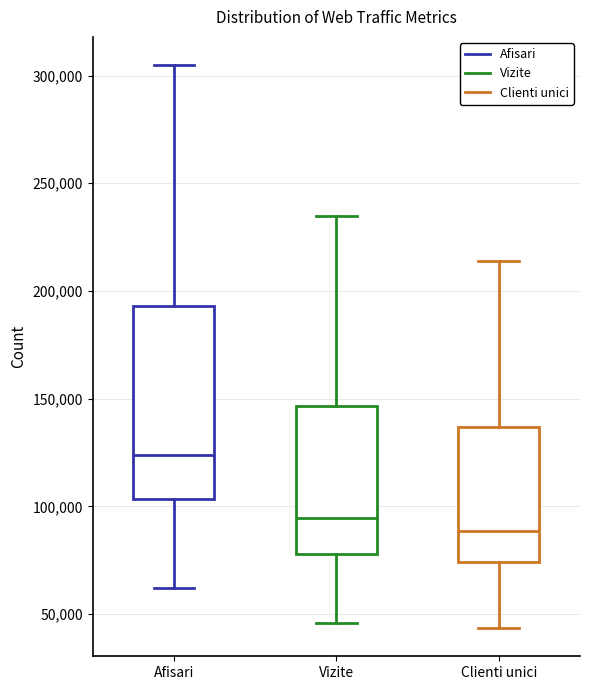

Comparing the boxes themselves (not the whiskers), which one is the tallest?

Afisari